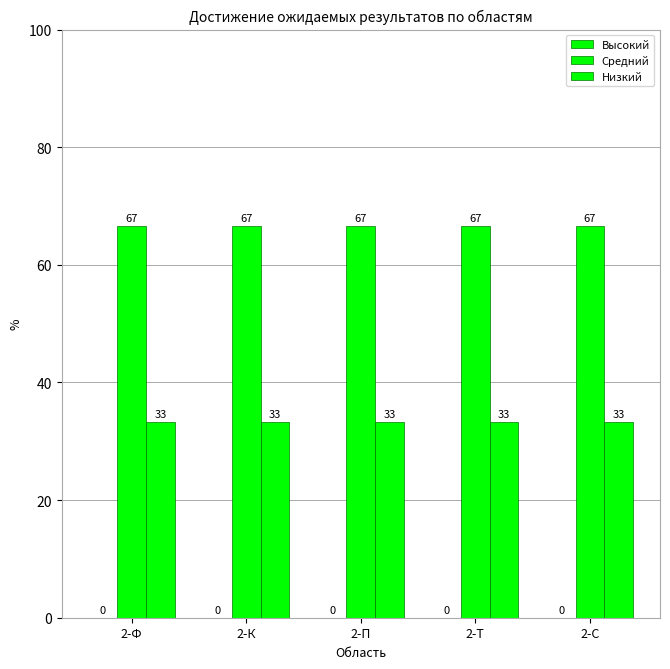

Are the bars horizontal?

No